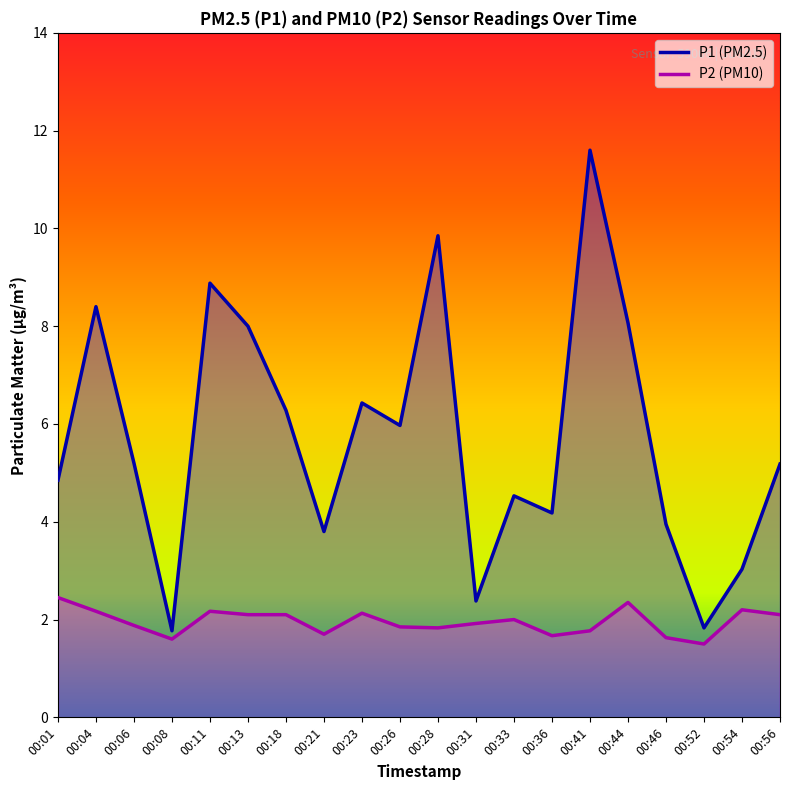

At how many categories does at least one series exceed 6?

8